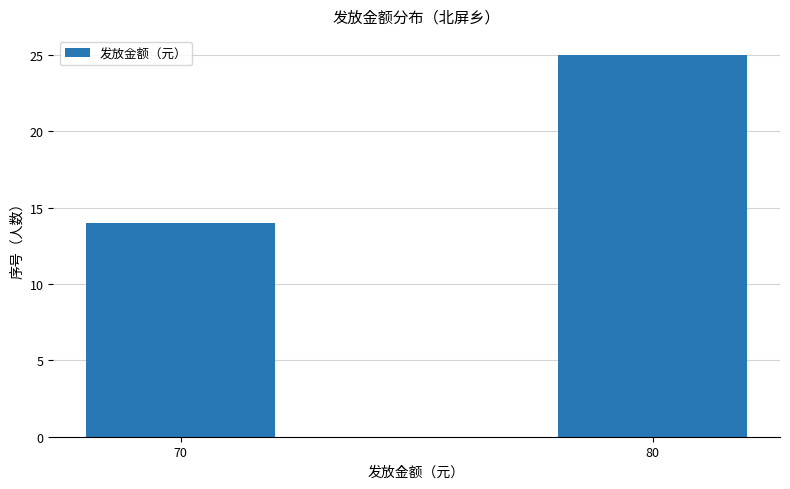

The chart shows a value of 6 at 70. True or false?

False